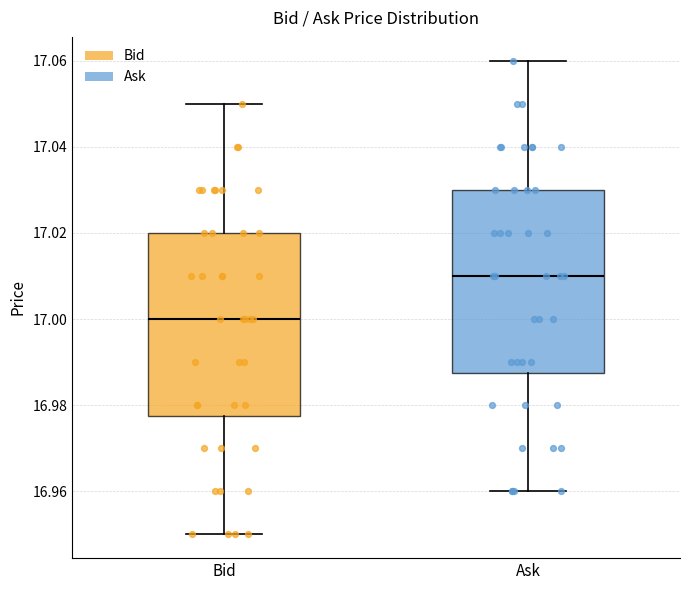

Which box's median line is the highest?

Ask